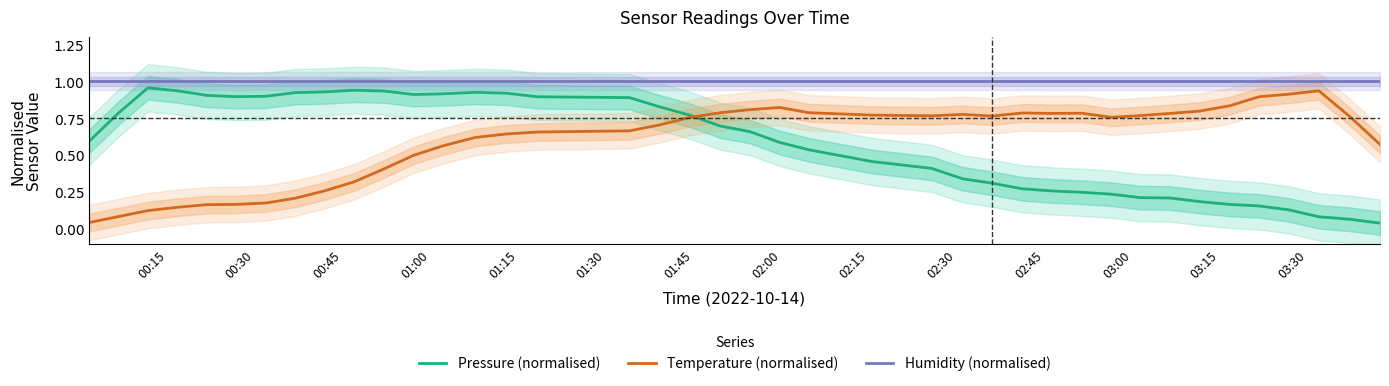

What is the maximum value for Humidity (normalised)?

1.0